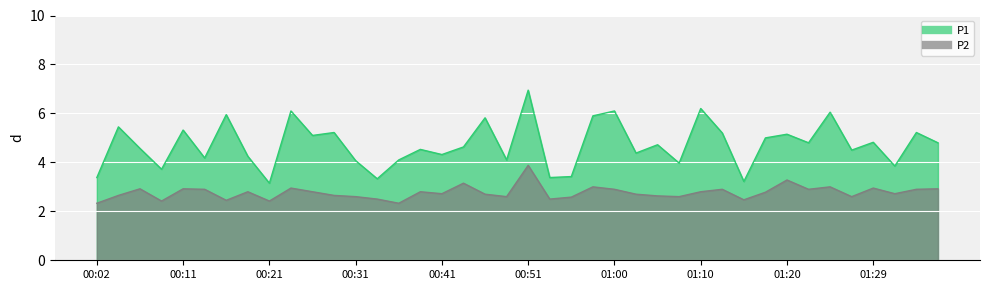

Which series changed the most between 00:09 and 01:25?

P1